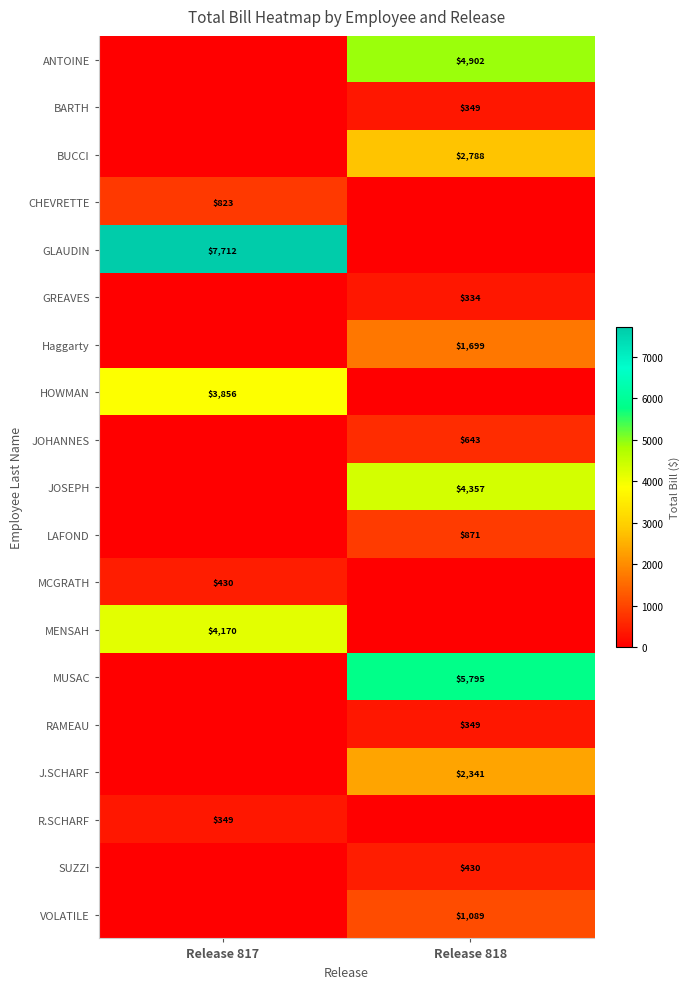

Is it true that Haggarty equals 1699 at Release 818?

True